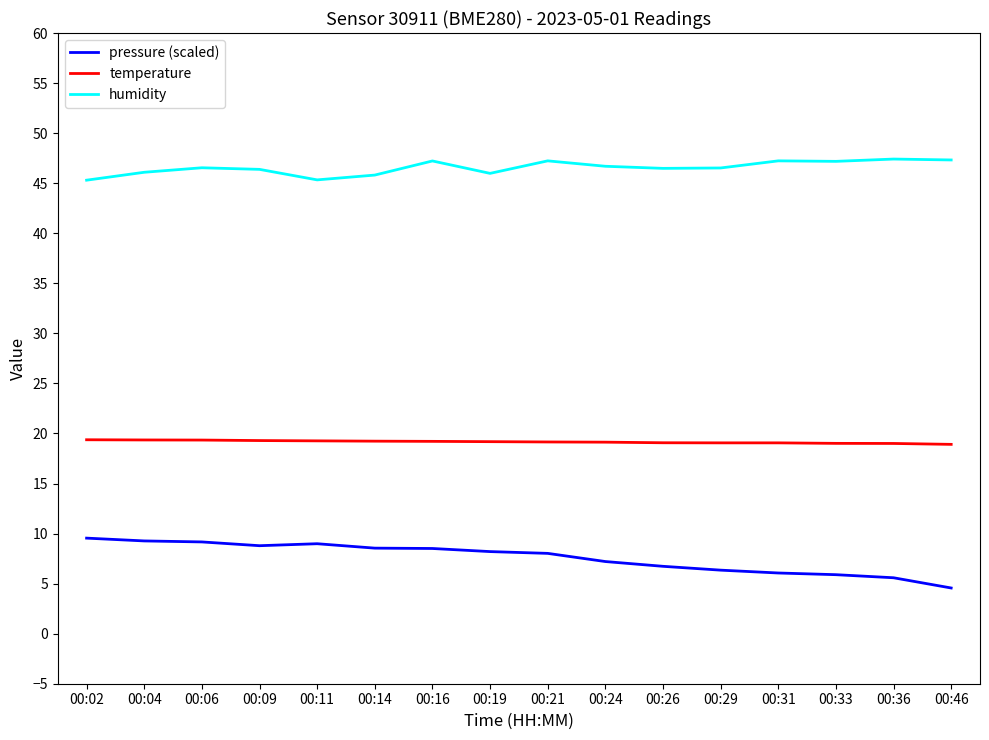

What is the difference between the highest and lowest values at 00:19?

37.8